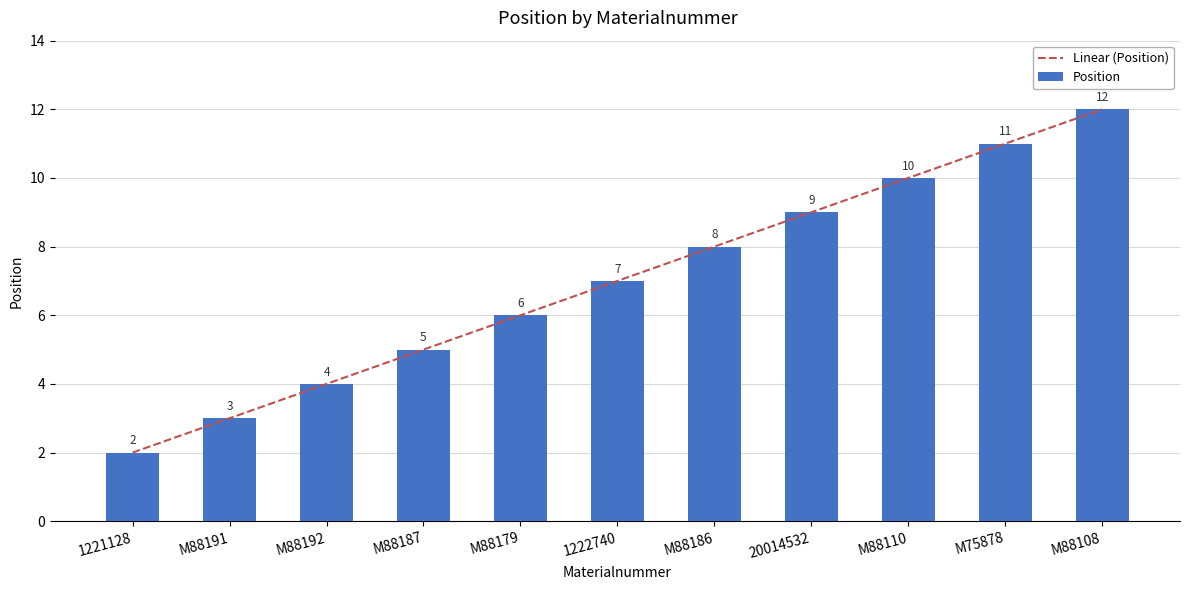

Is it true that the value at M88179 is 2?

False